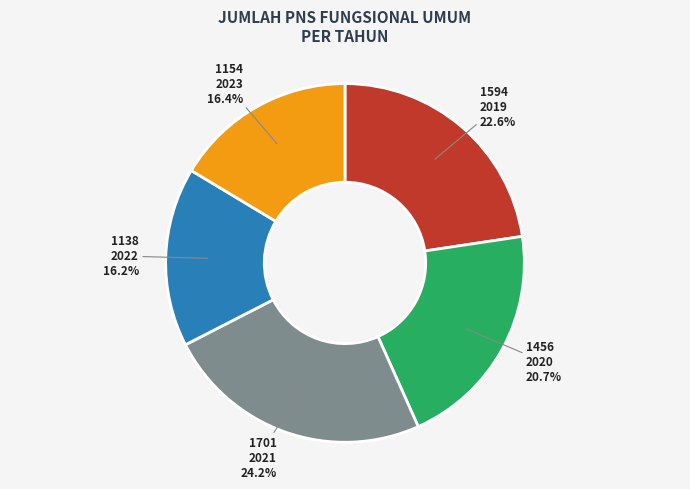

Does any single category account for the majority?

No